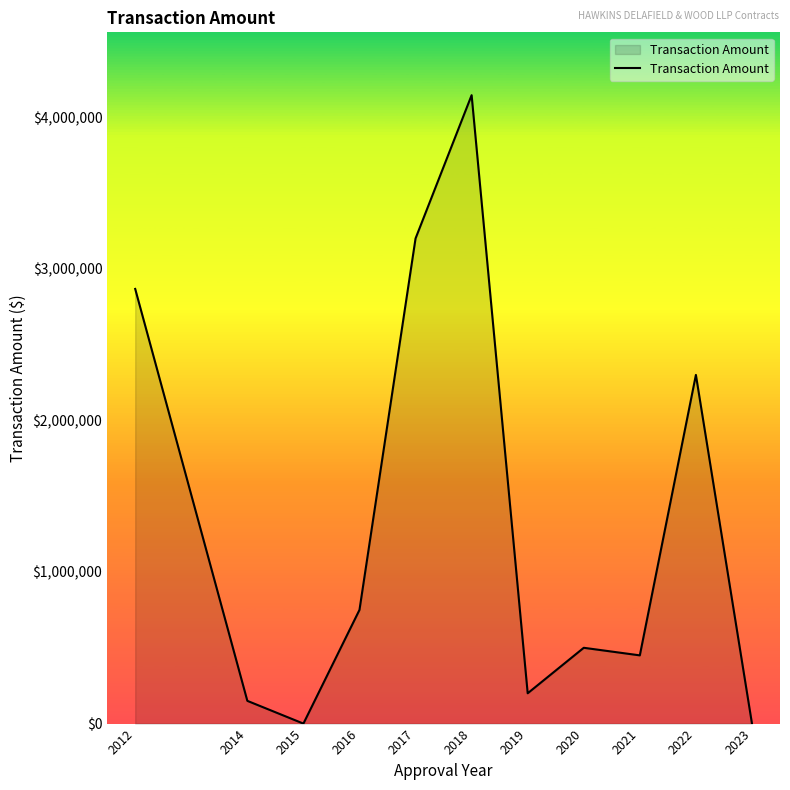

Reading left to right, extract all data points from this chart.

2867000	150000	0	750000	3200000	4145000	200000	500000	450000	2300000	0